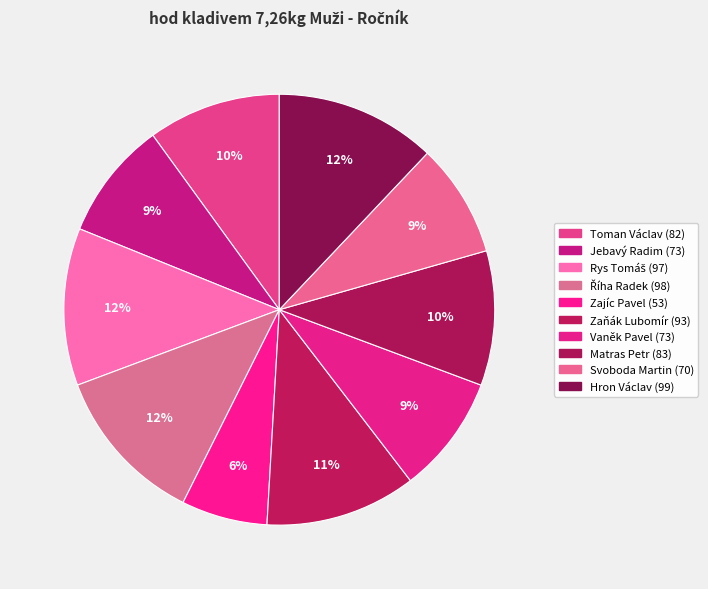

Between Zaňák Lubomír and Říha Radek, which is larger?

Říha Radek